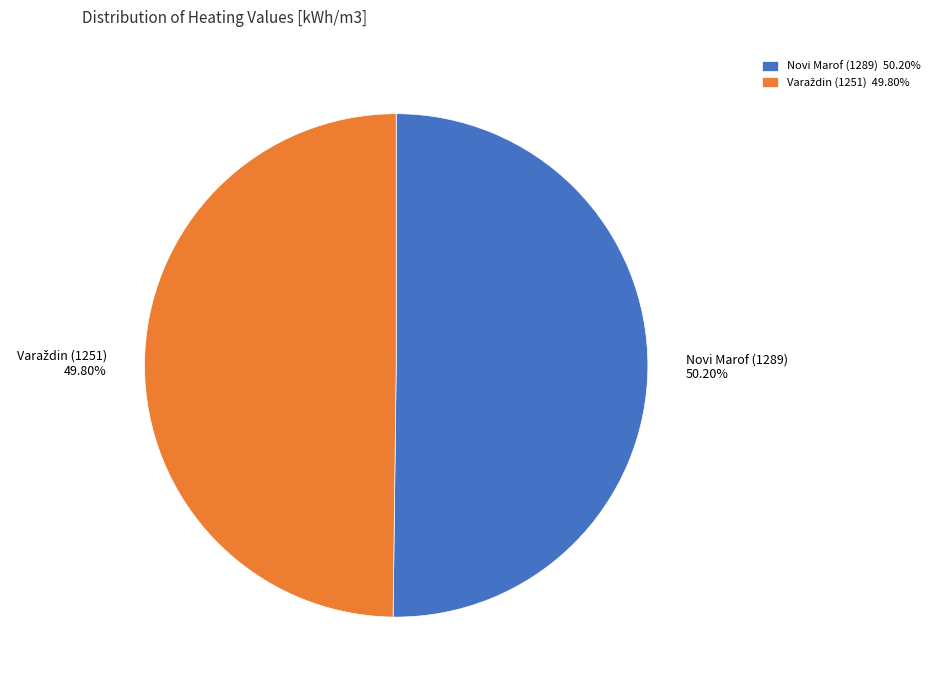

Does any single category account for the majority?

Yes